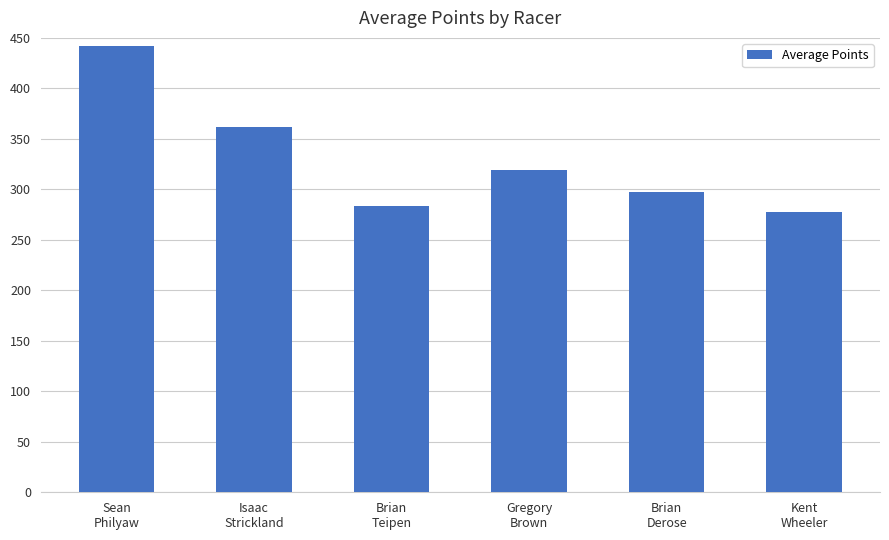

Rank the categories by value from lowest to highest.

Kent
Wheeler, Brian
Teipen, Brian
Derose, Gregory
Brown, Isaac
Strickland, Sean
Philyaw